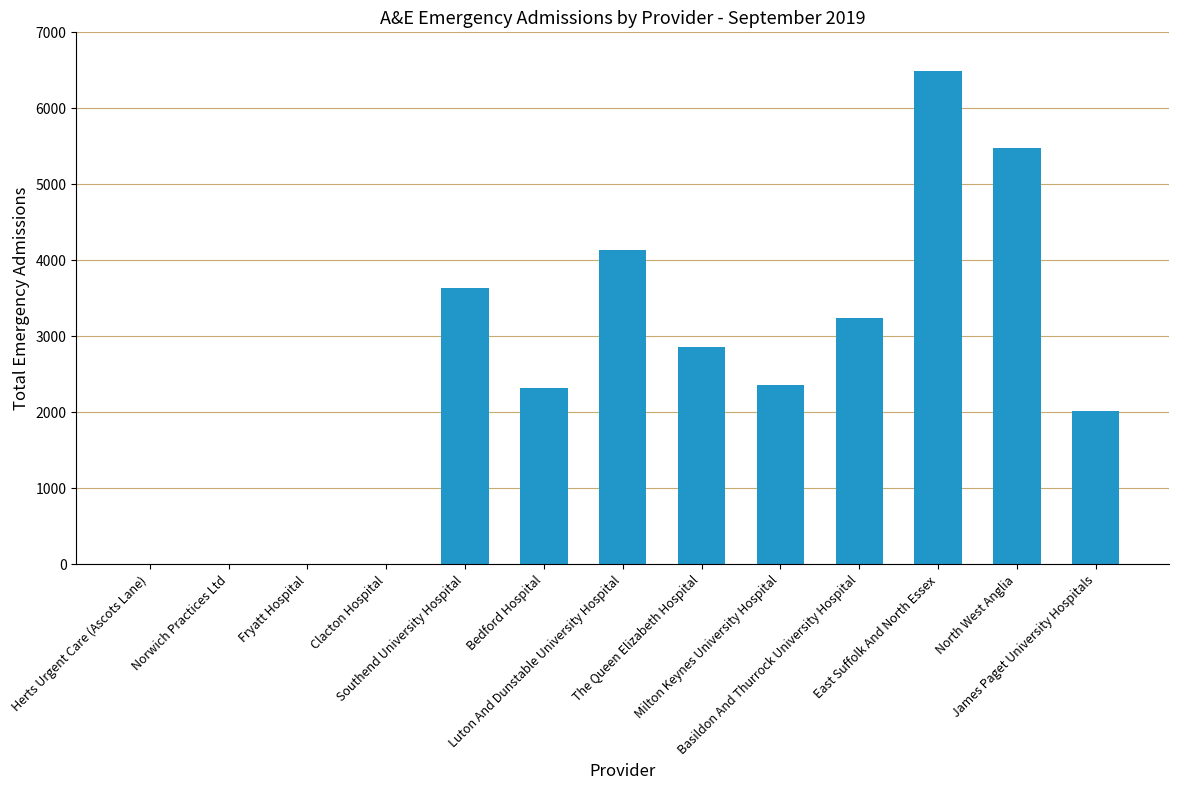

What is the sum of all values?

32546